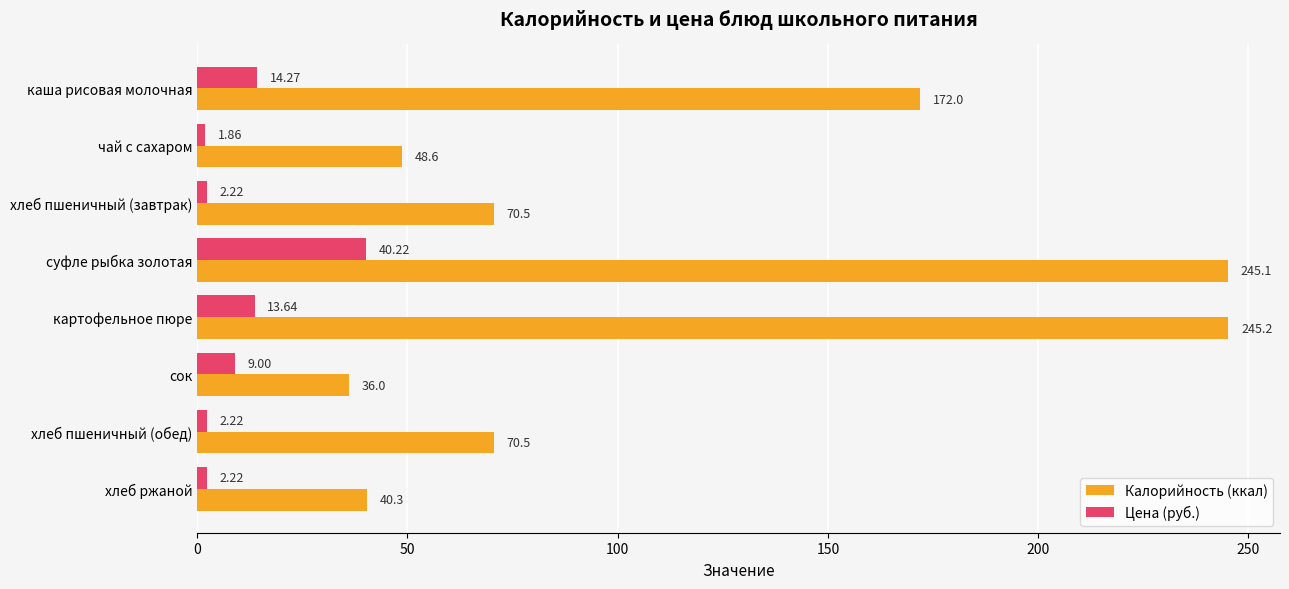

What is the minimum value for Калорийность (ккал)?

36.0